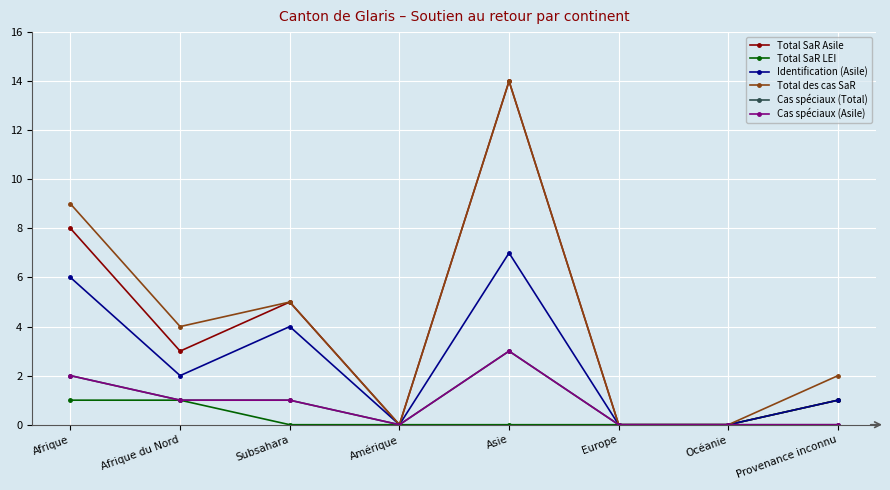

Is this an area chart (filled region under the line)?

No